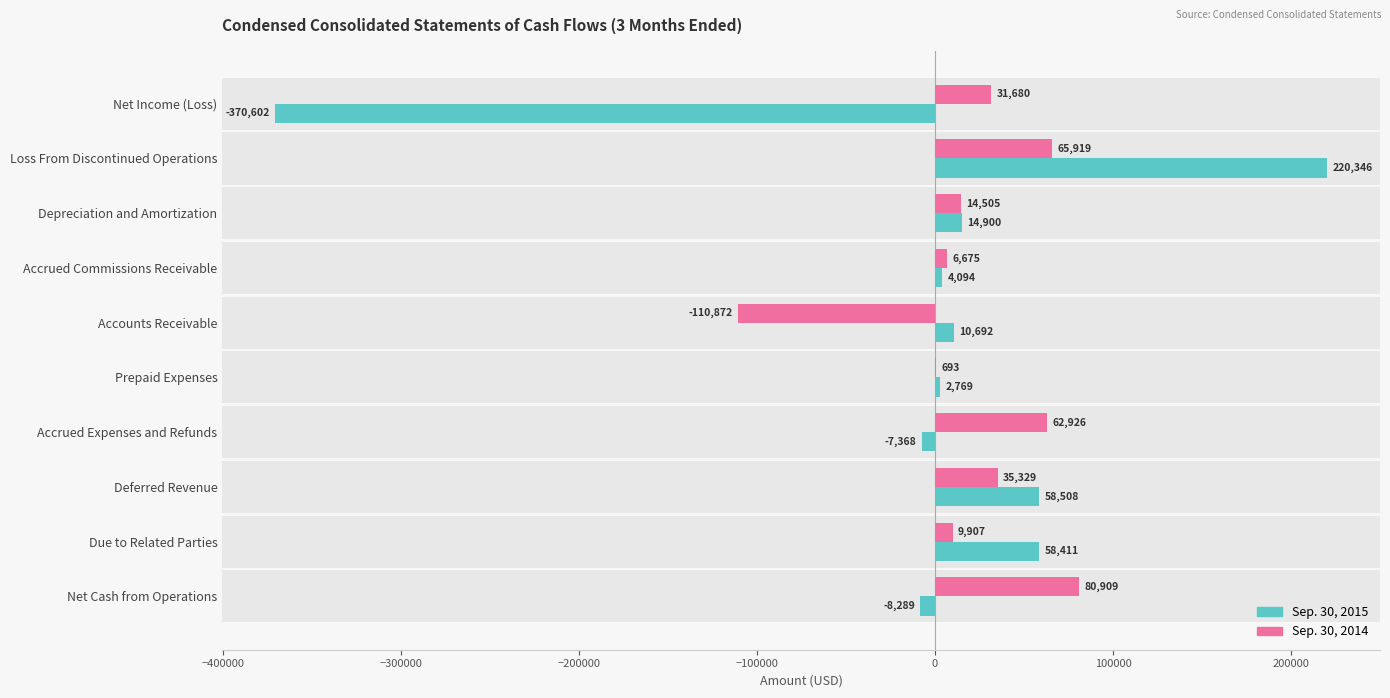

List the series in order of their overall mean, lowest first.

Sep. 30, 2015, Sep. 30, 2014